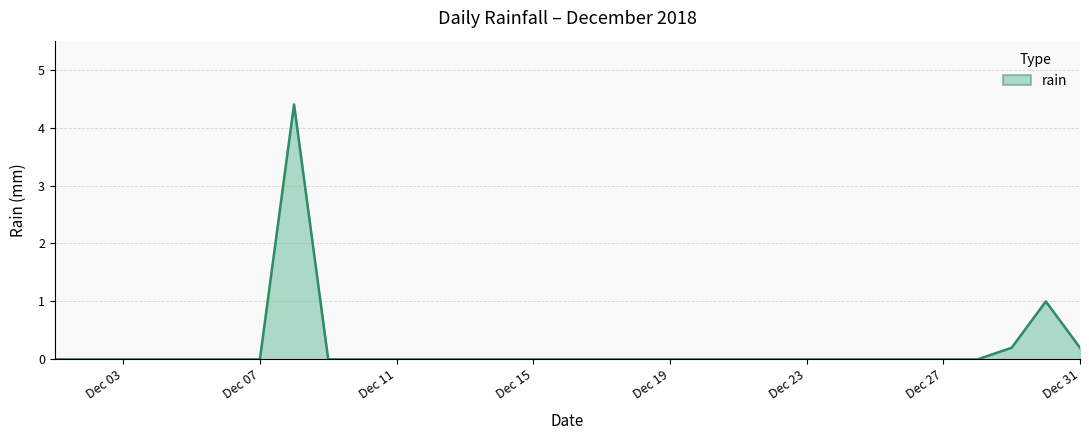

What is the difference between the maximum and minimum values?

4.4